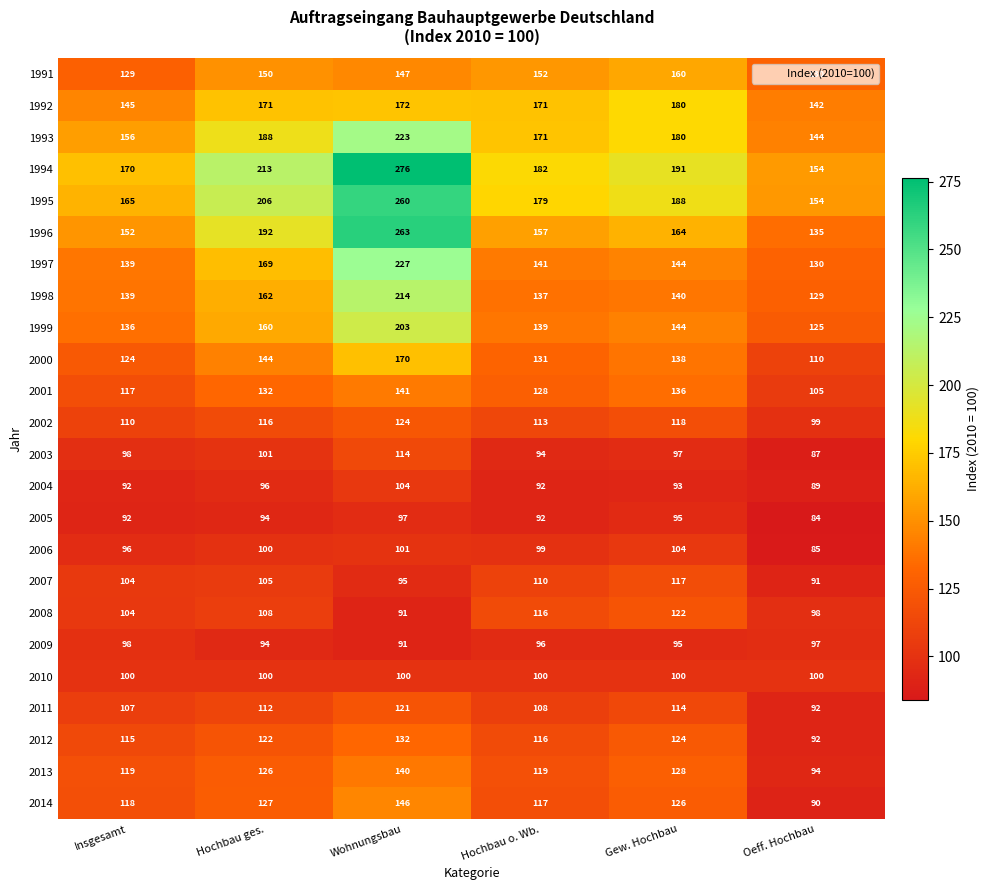

What is the difference between the 2011 values at Oeff. Hochbau and Gew. Hochbau?

22